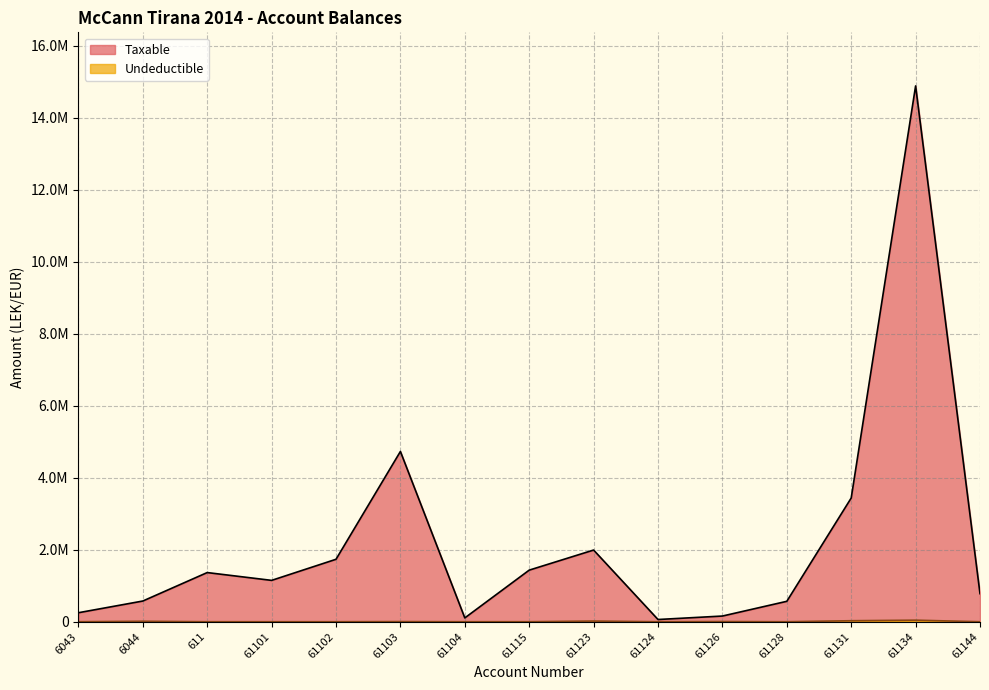

Reading left to right, extract all data points from this chart.

Taxable: 6043=250227.1	6044=575296.9	611=1366068.5	61101=1149043.7	61102=1735151.5	61103=4731146.9	61104=105900.0	61115=1433753.2	61123=1991862.2	61124=61813.2	61126=157990.0	61128=567460.5	61131=3437988.5	61134=14887859.8	61144=779642.1
Undeductible: 6043=0.0	6044=12822.0	611=0.0	61101=0.0	61102=0.0	61103=3920.0	61104=0.0	61115=250.0	61123=18500.0	61124=0.0	61126=5100.0	61128=0.0	61131=28000.0	61134=43299.0	61144=0.0